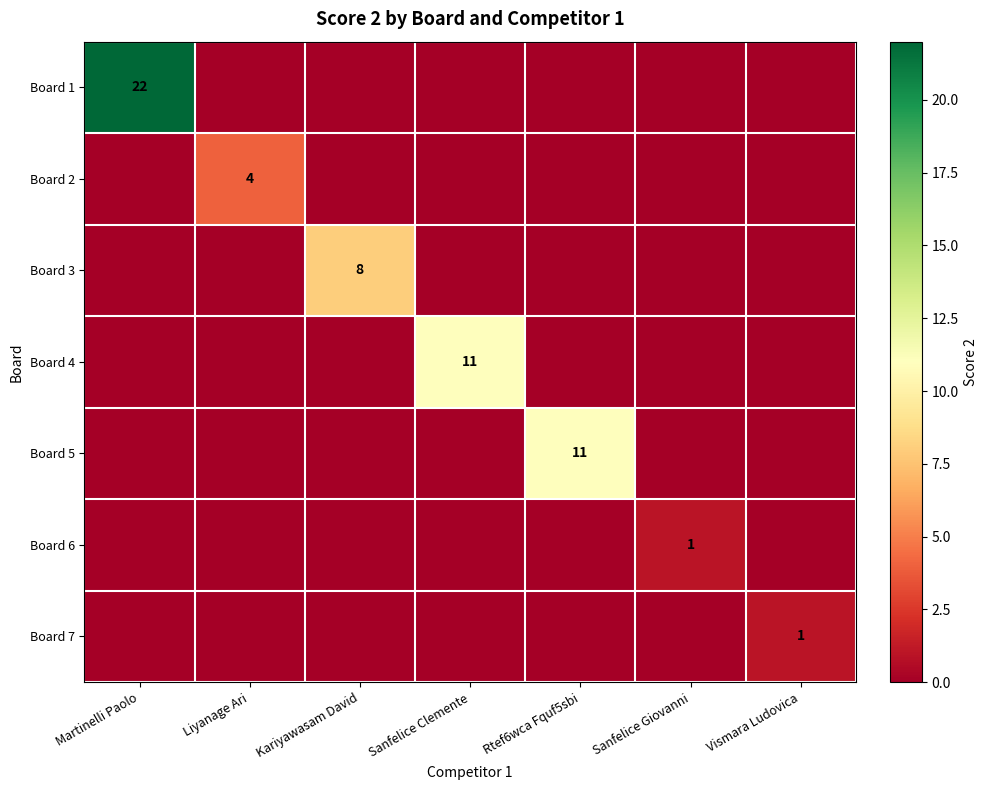

Is it true that Board 7 equals 1 at Vismara Ludovica?

True